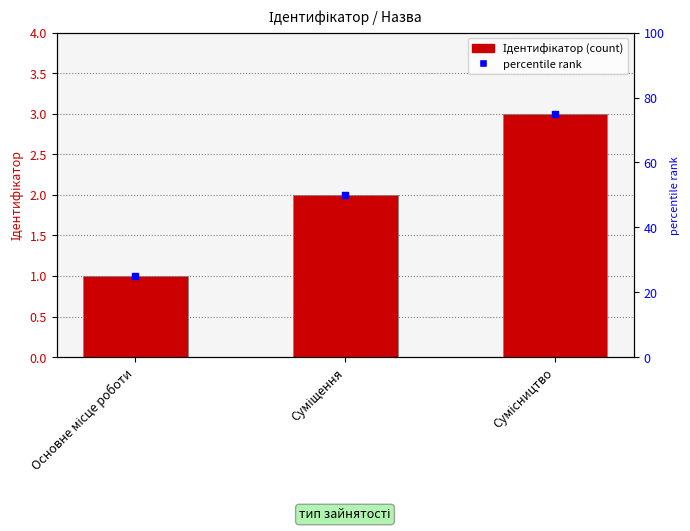

How many values are below 2?

1